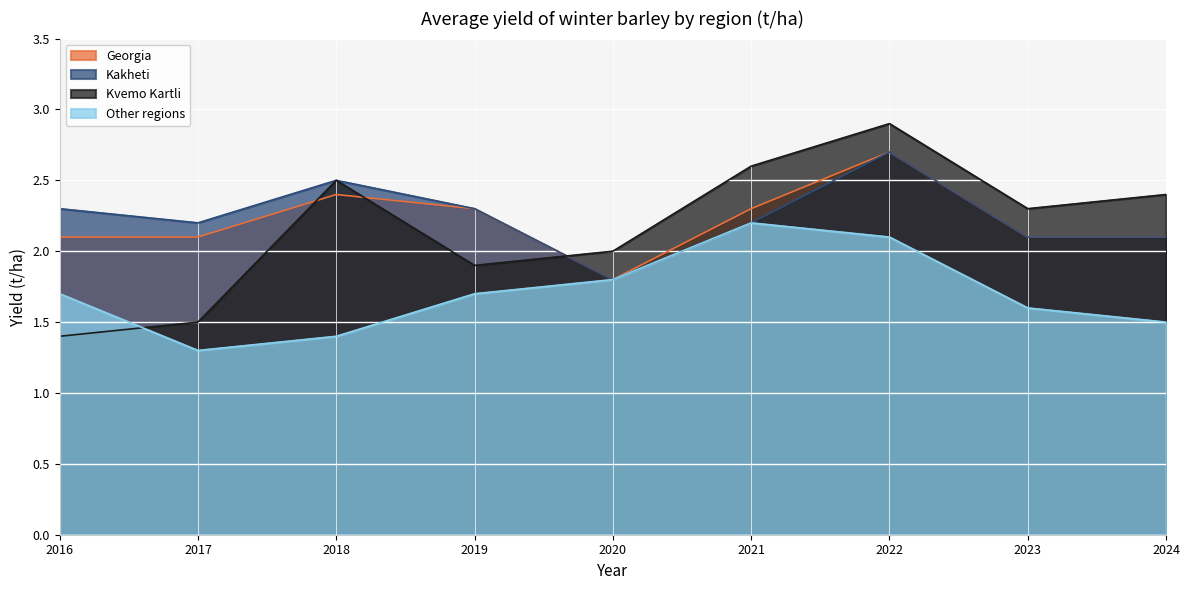

How many lines are shown in the chart?

4